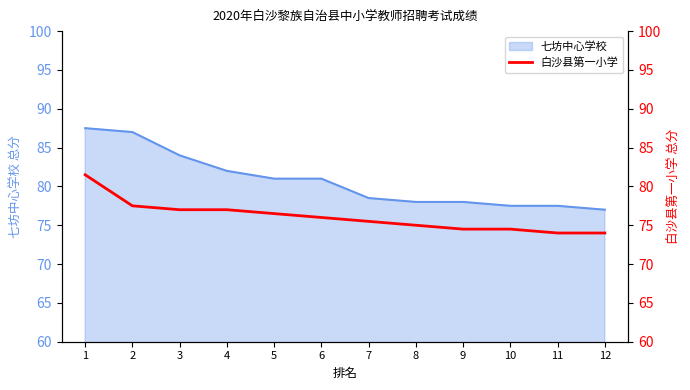

Reading left to right, extract all data points from this chart.

1=81.5	2=77.5	3=77.0	4=77.0	5=76.5	6=76.0	7=75.5	8=75.0	9=74.5	10=74.5	11=74.0	12=74.0